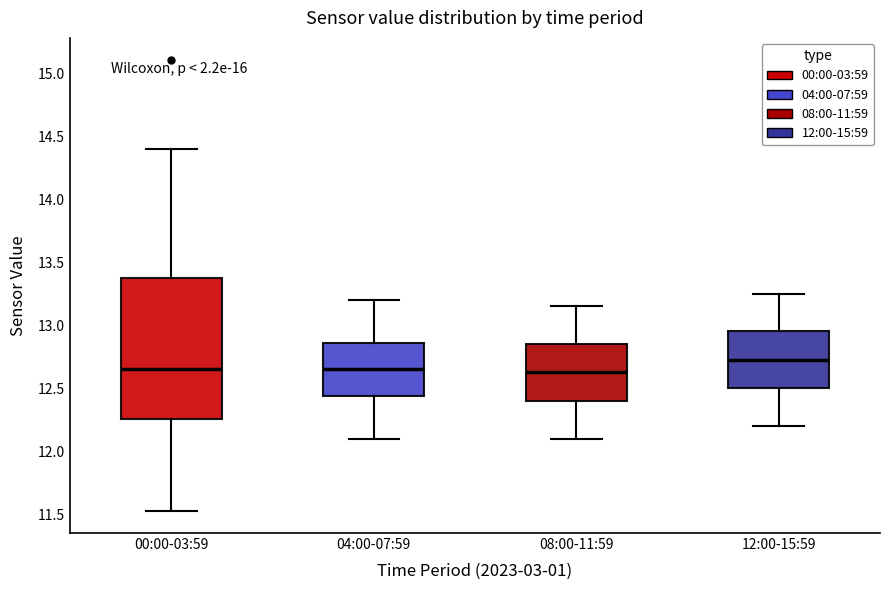

Reading left to right, read every box against the y-axis: the position of its median line, the range the box covers, and the ends of its whiskers. The values are not printed on the chart, so give them approximately, as read against the axis.

00:00-03:59: median 12.65, box 12.25 to 13.40, whiskers 11.55 to 14.40
04:00-07:59: median 12.65, box 12.45 to 12.85, whiskers 12.10 to 13.20
08:00-11:59: median 12.65, box 12.40 to 12.85, whiskers 12.10 to 13.15
12:00-15:59: median 12.75, box 12.50 to 12.95, whiskers 12.20 to 13.25